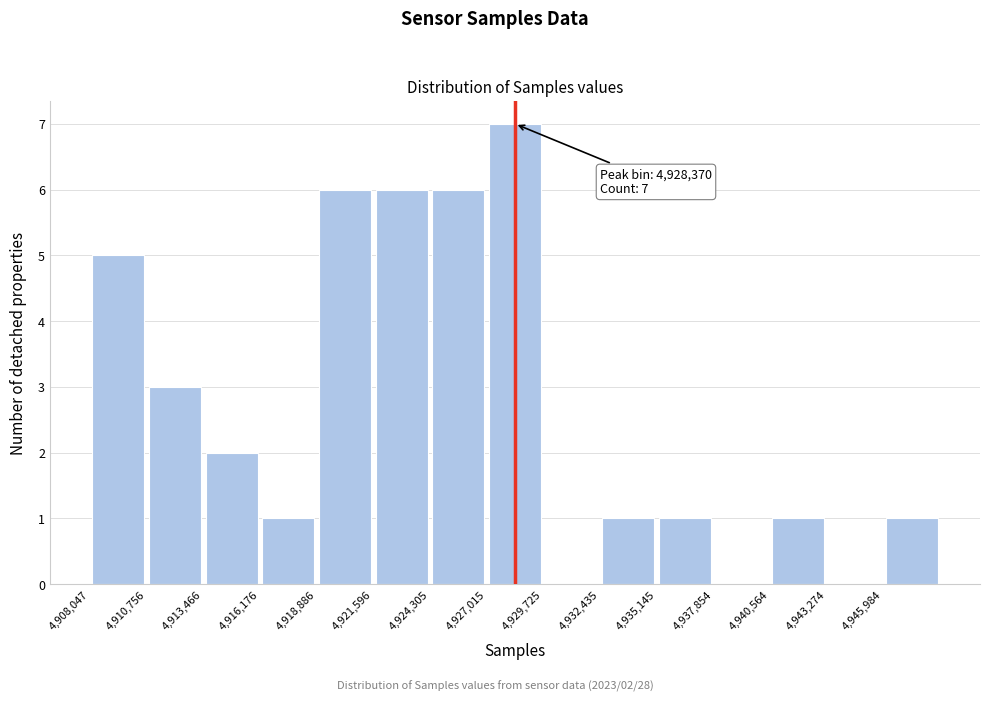

Which range on the x-axis has the tallest bar?

4927000 to 4929500